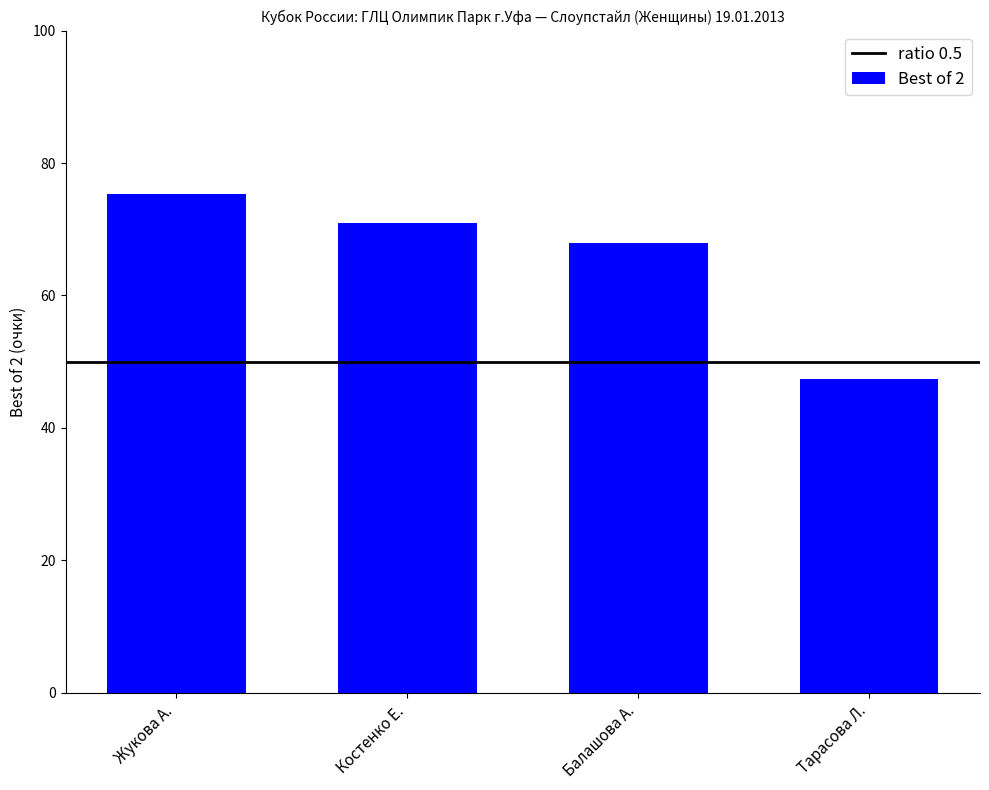

The chart shows a value of 47.3 at Тарасова Л.. True or false?

True